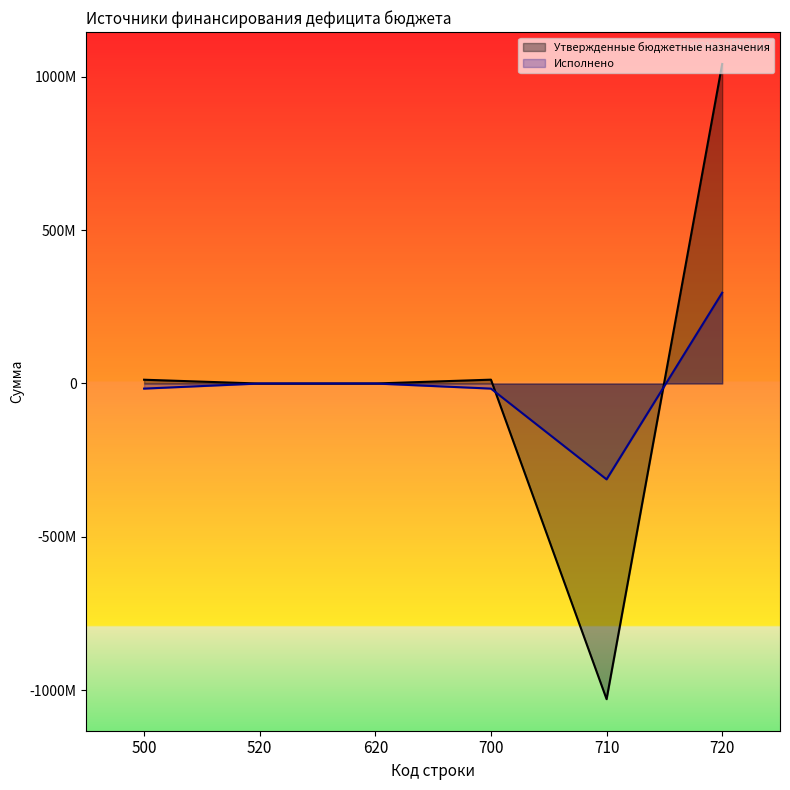

Which series has the widest spread of values?

Утвержденные бюджетные назначения